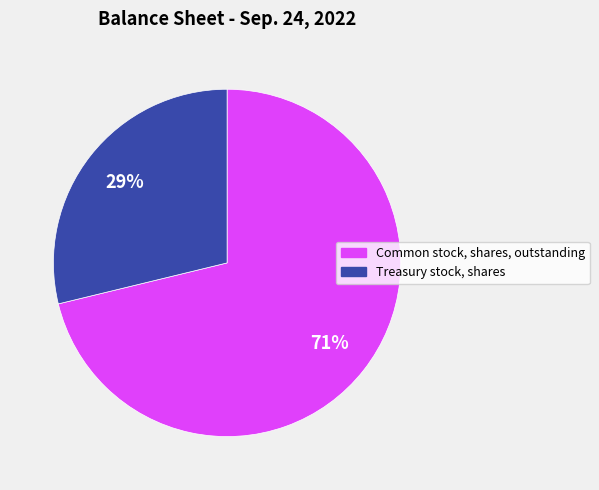

To the nearest percent, what percentage of the pie is Common stock, shares, outstanding?

71%